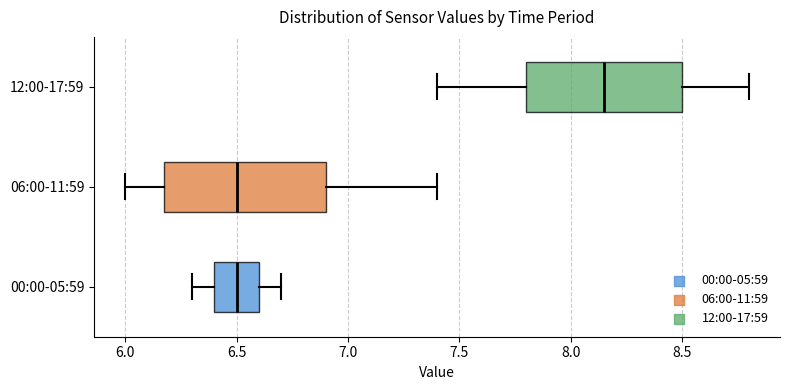

Where is the left edge of the box for 12:00-17:59 on the x-axis? The values are not printed on the chart, so give them approximately, as read against the axis.

7.80